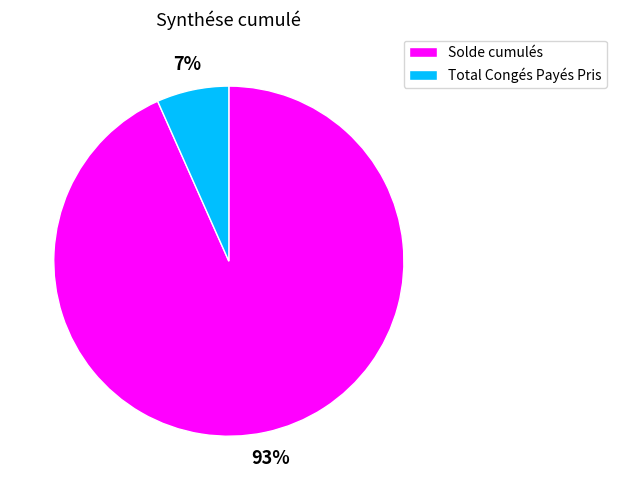

The Total Congés Payés Pris slice represents 1% of the pie. True or false?

False